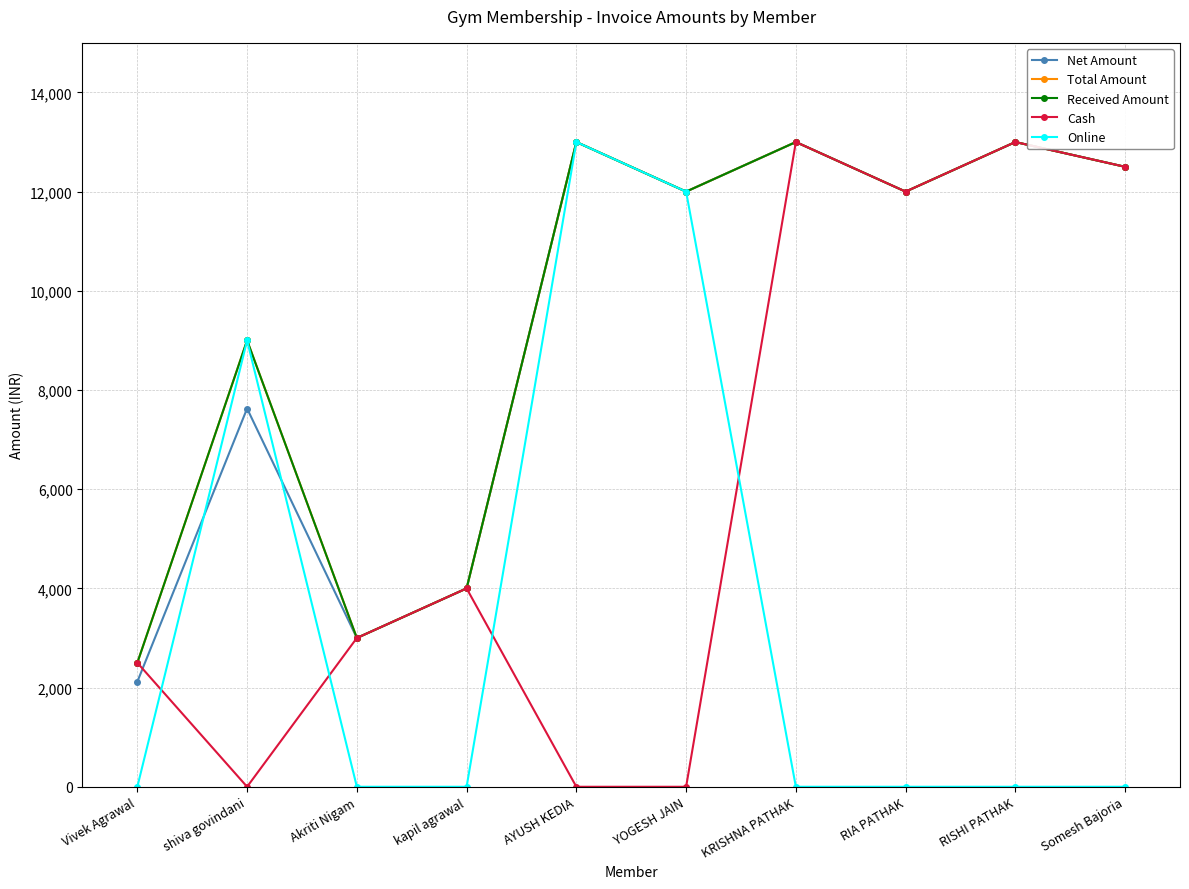

Does the chart have visible grid lines?

Yes